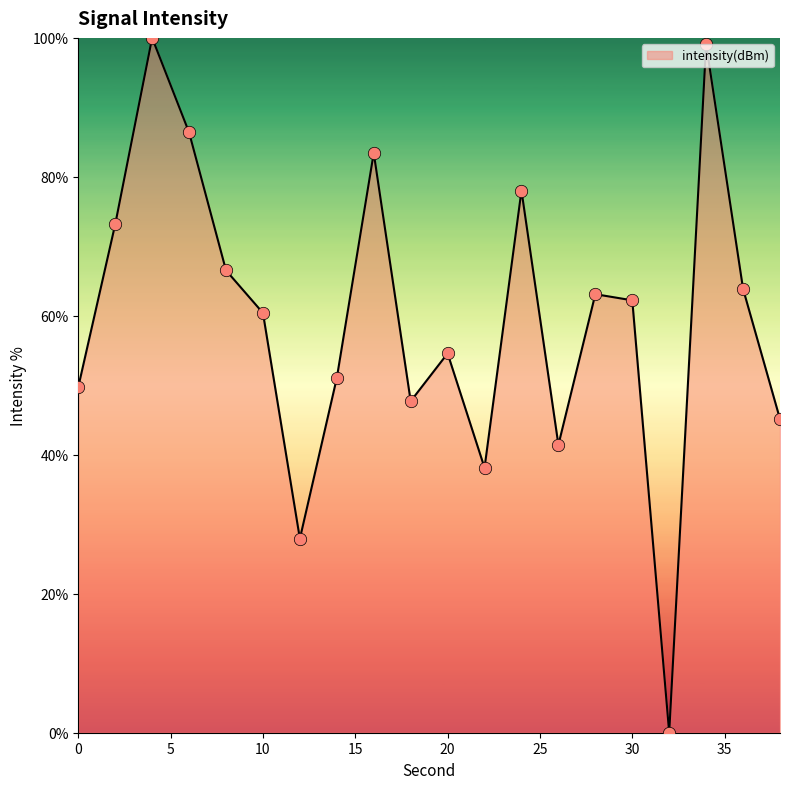

What is the difference between the maximum and minimum values?

100.0